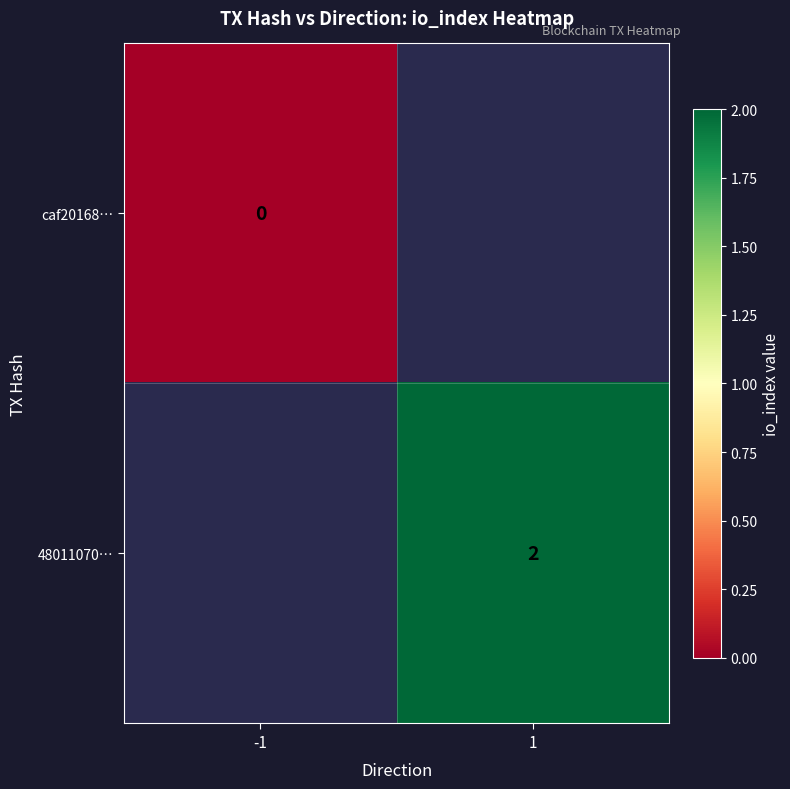

Is the value of 48011070… at 1 greater than the value of caf20168… at -1?

Yes